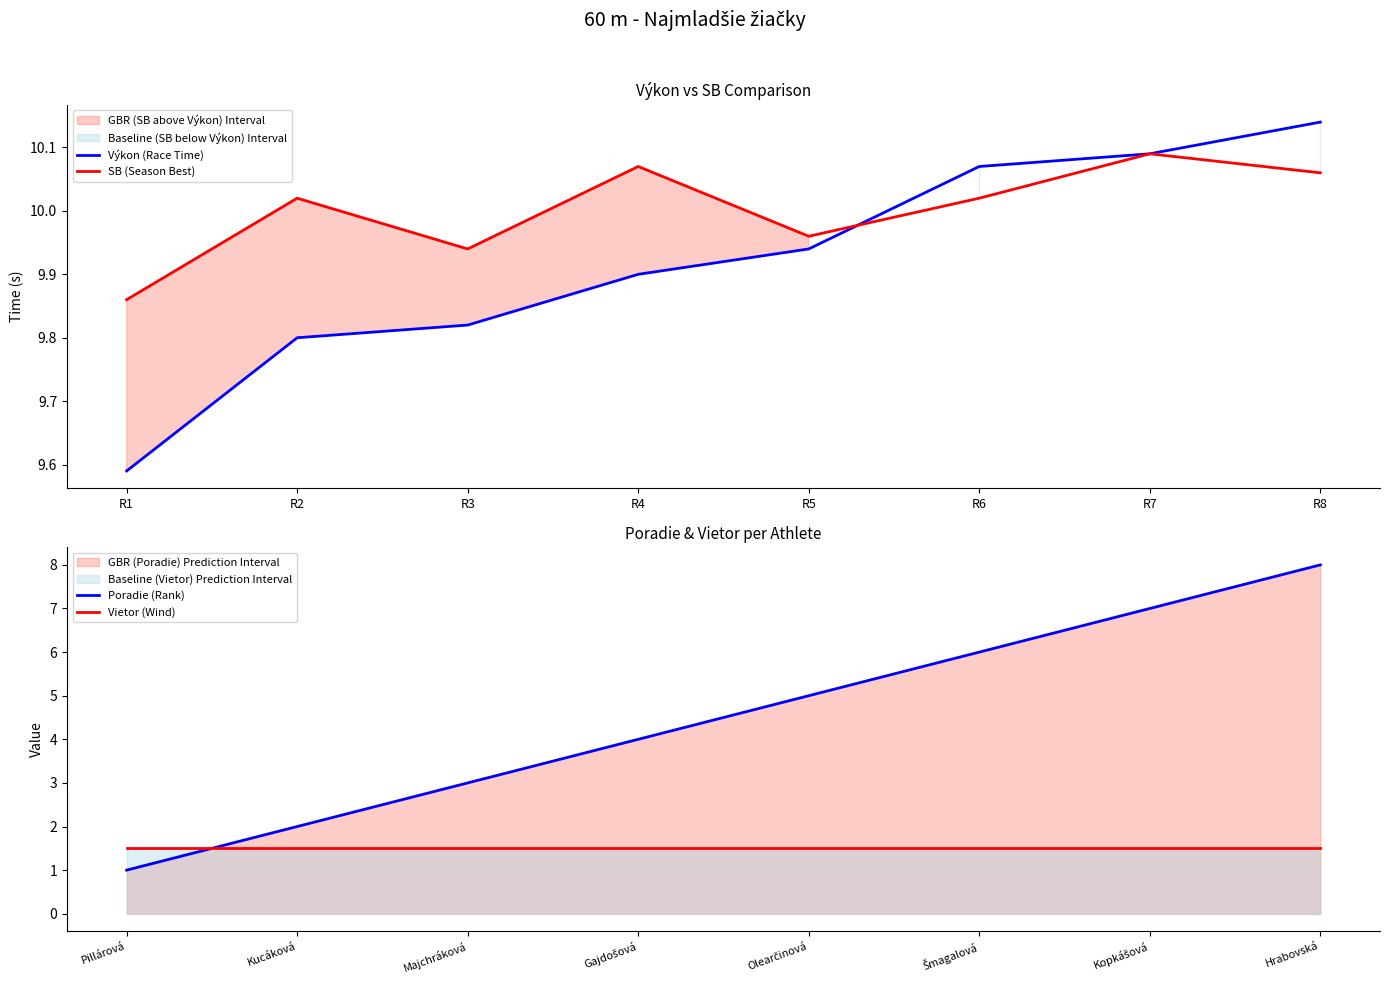

The value of SB (Season Best) at R4 is 10.1. True or false?

True